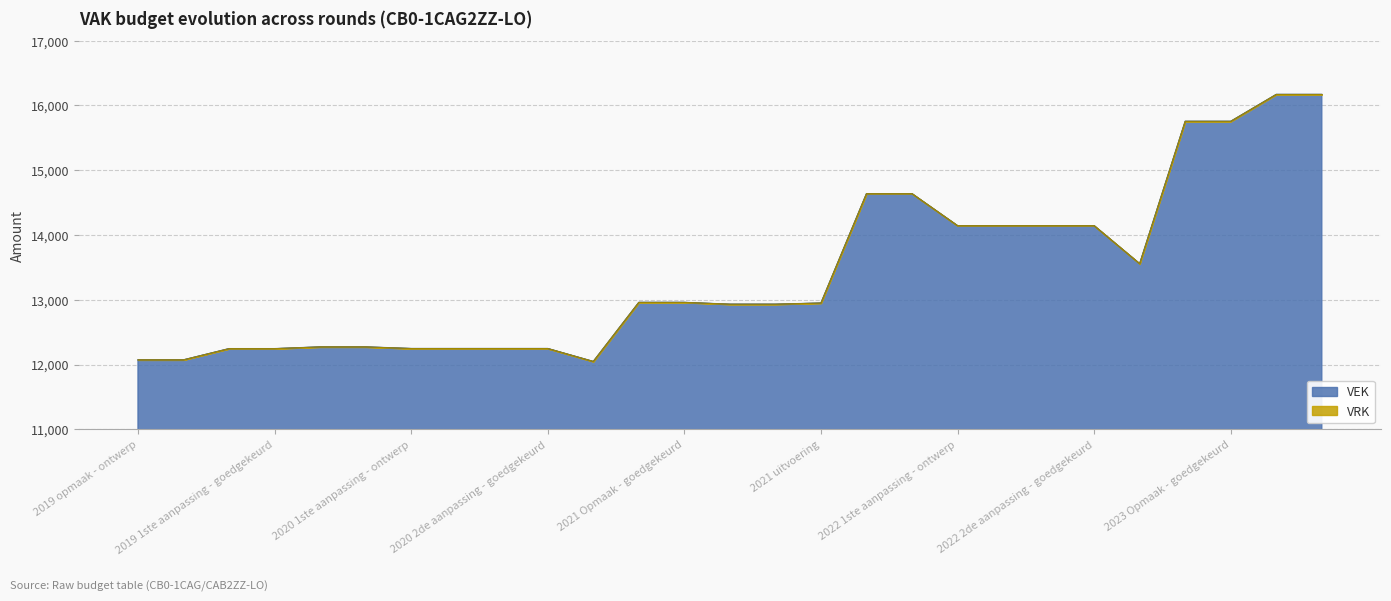

True or false: the data shows 16170 at 2023 1ste aanpassing - ontwerp.

True